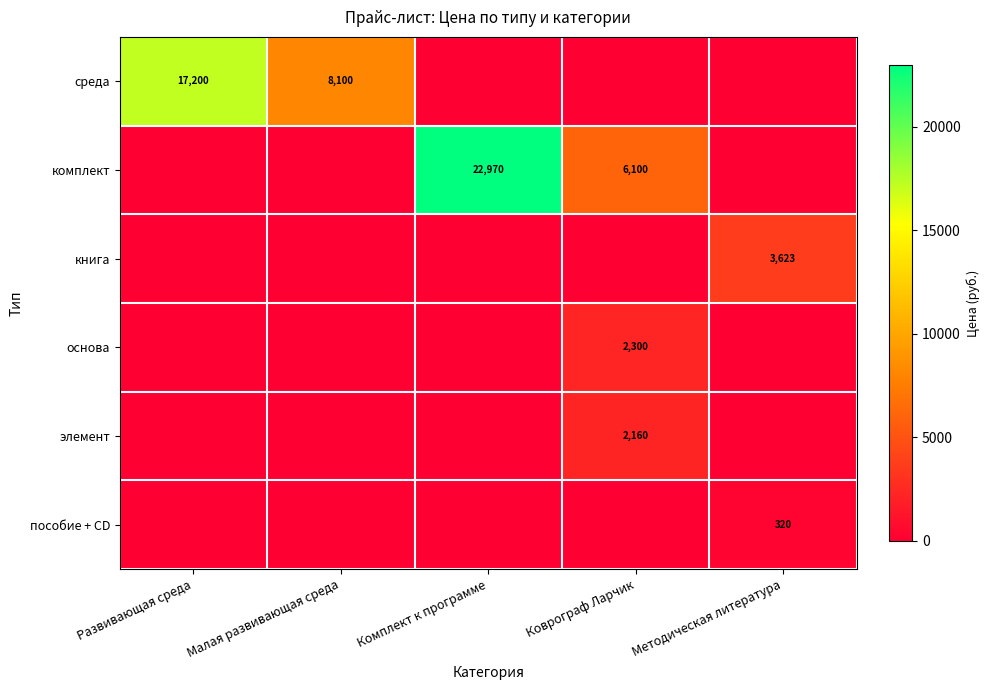

The value of книга at Методическая литература is 3623. True or false?

True